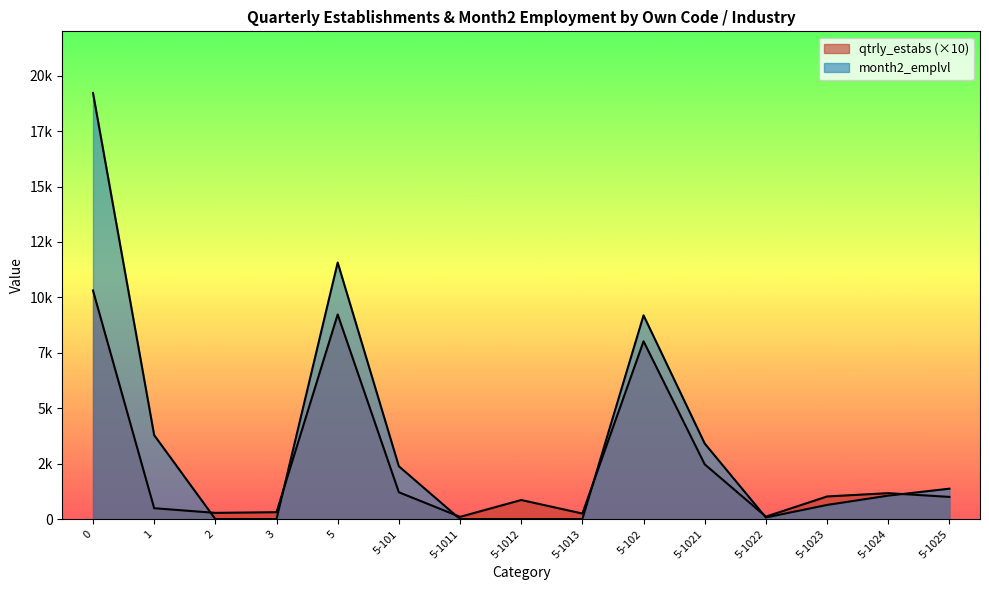

The value of qtrly_estabs at 5-1013 is 74. True or false?

False